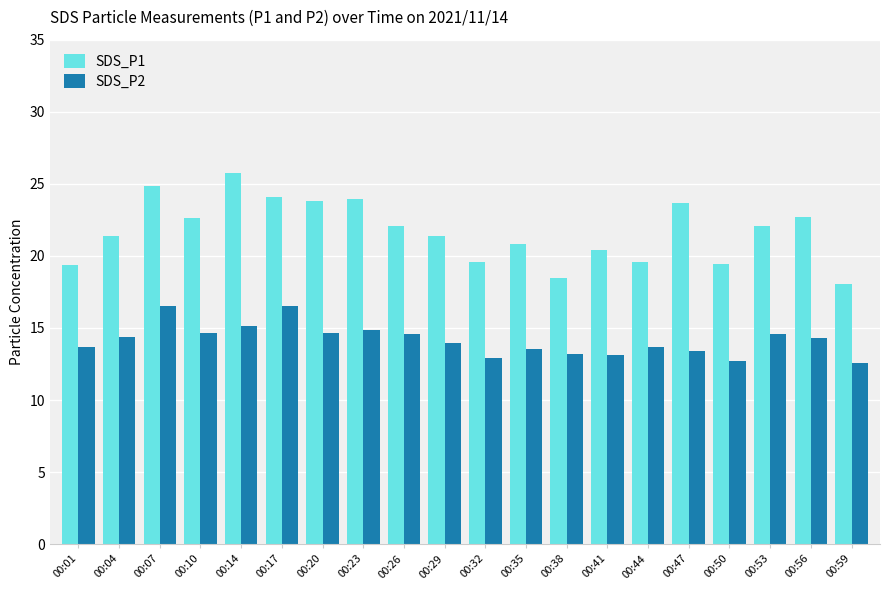

Which series has the largest range (max minus min)?

SDS_P1